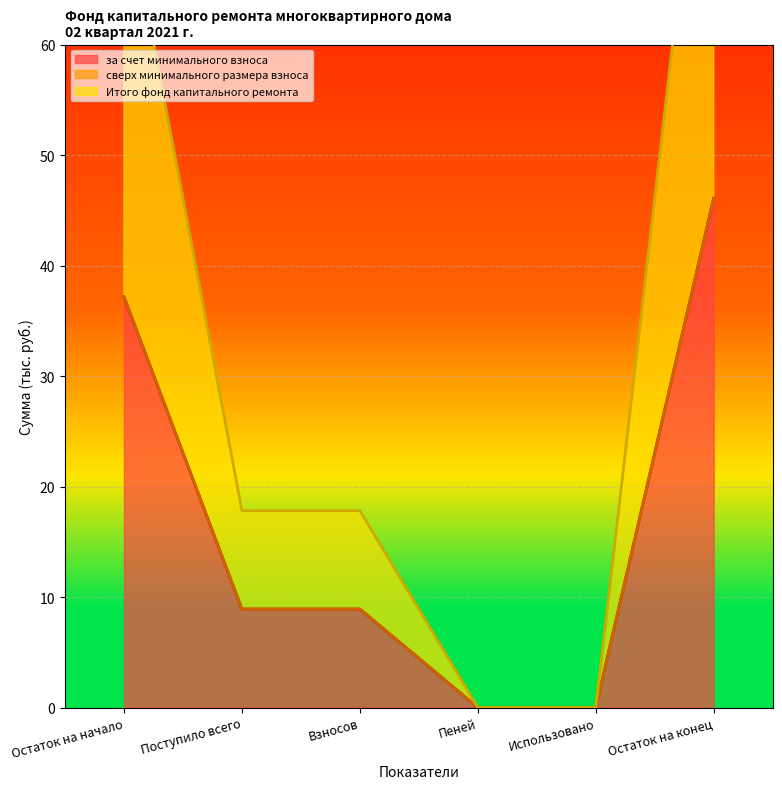

What is the maximum value shown in the chart?

46.1